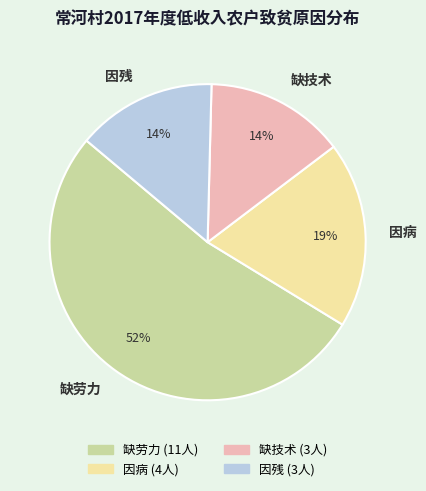

Between 缺劳力 and 因病, which is larger?

缺劳力